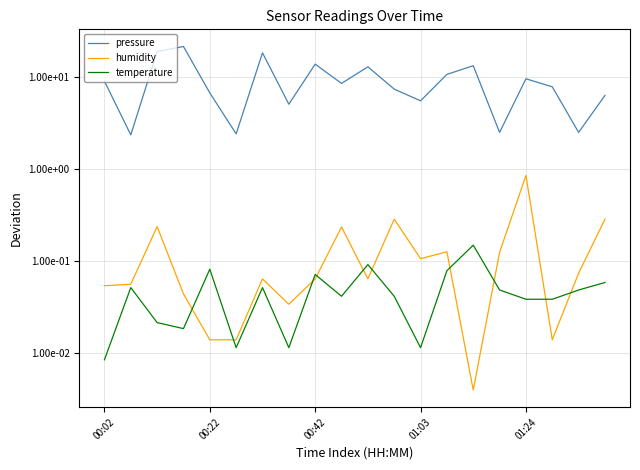

How many data points does each series have?

20